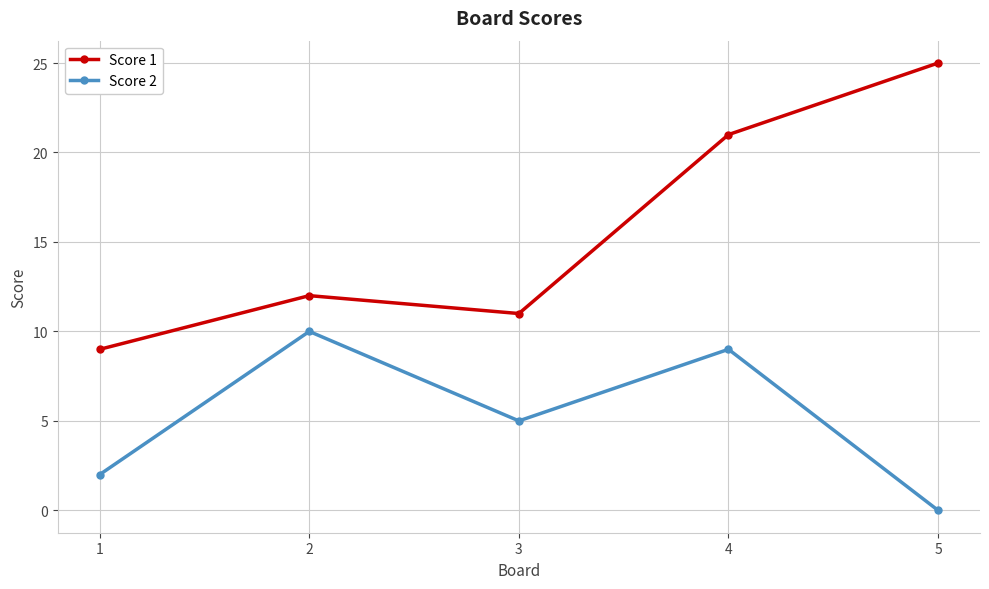

At how many categories does at least one series exceed 24?

1